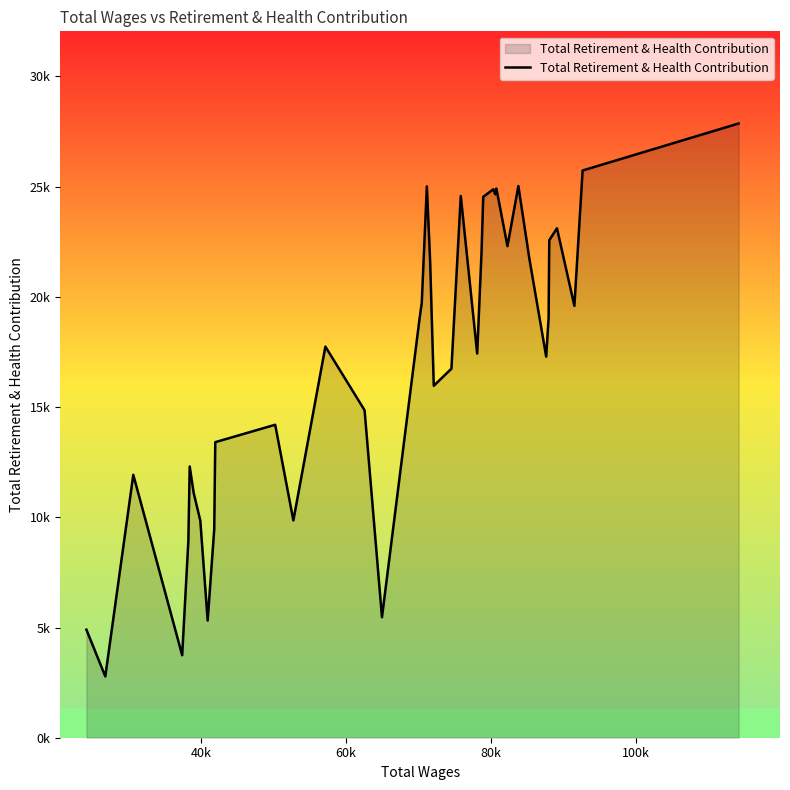

What is the difference between the maximum and second lowest values?

24125